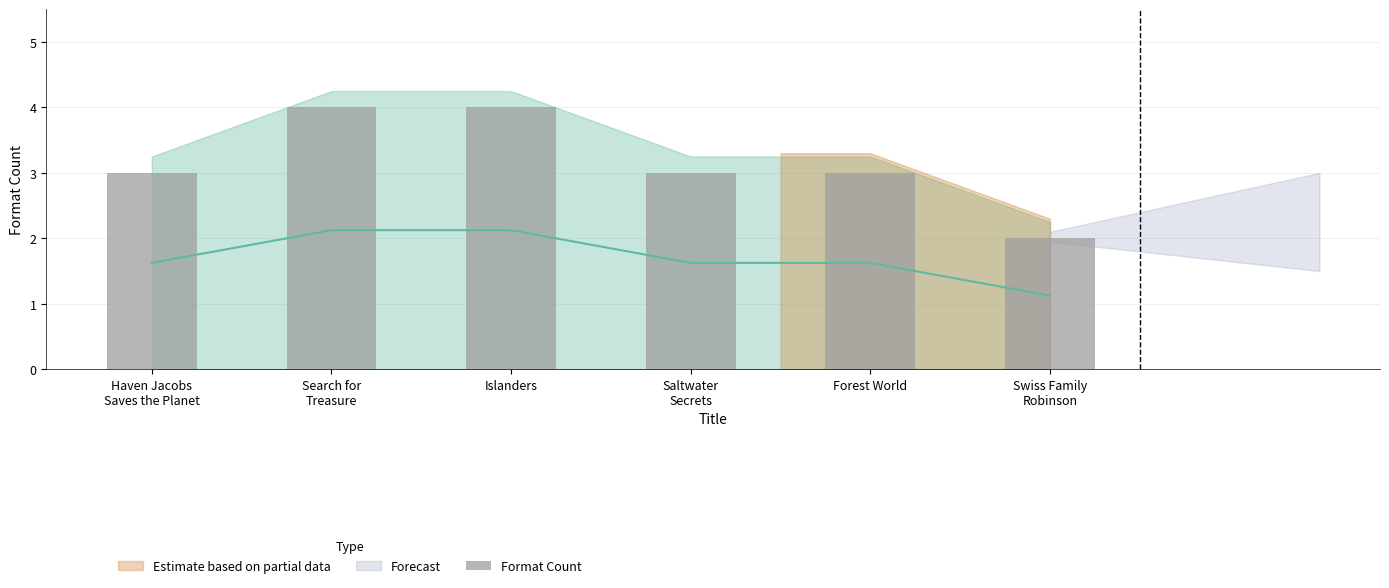

The chart shows a value of 5 at Forest World. True or false?

False